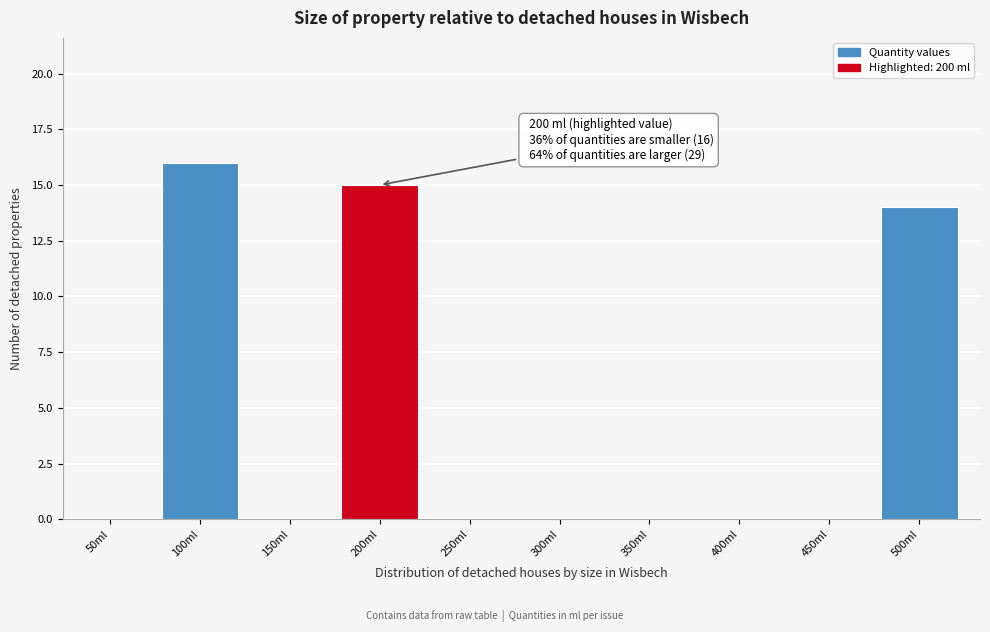

Reading left to right, what are all the values shown in this chart?

50ml=0	100ml=16	150ml=0	200ml=15	250ml=0	300ml=0	350ml=0	400ml=0	450ml=0	500ml=14